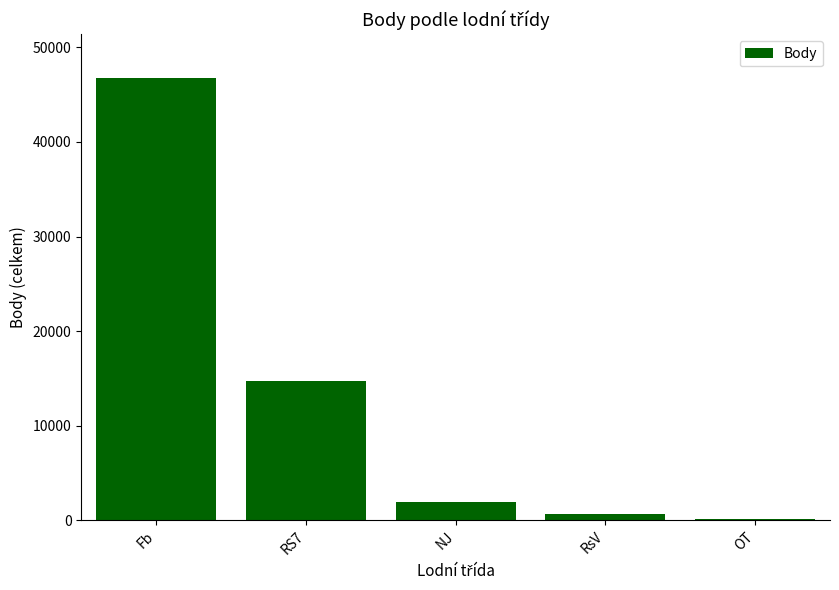

The chart shows a value of 1922 at NJ. True or false?

True